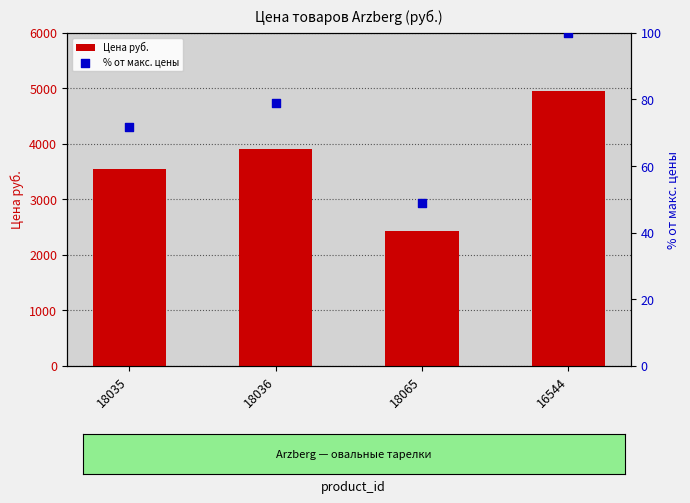

Which series has the widest spread of Y values?

Цена руб.